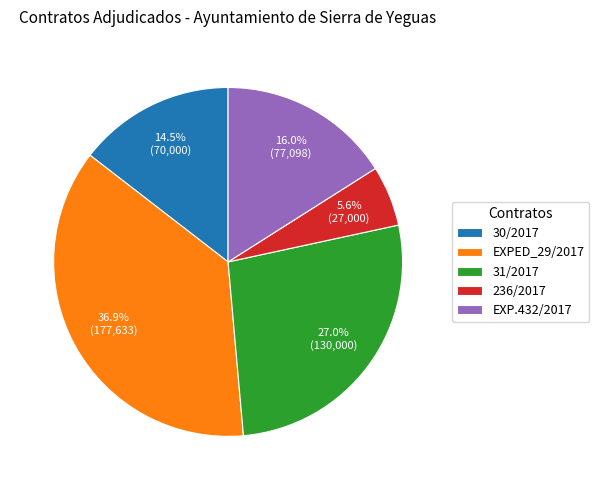

Combined, what portion of the pie is EXP.432/2017 and 30/2017?

30.5%